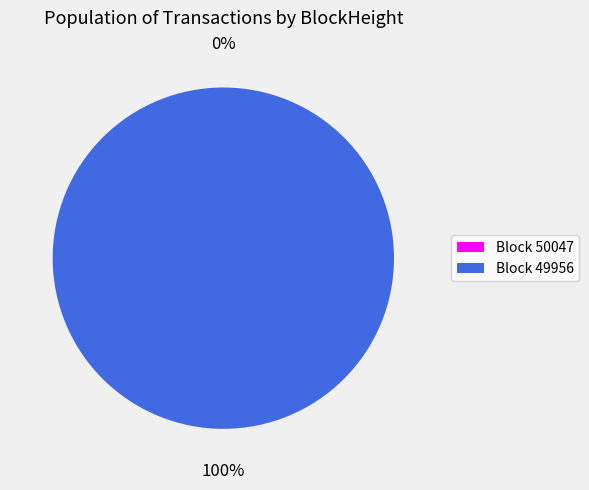

Is there a majority slice in this chart?

Yes